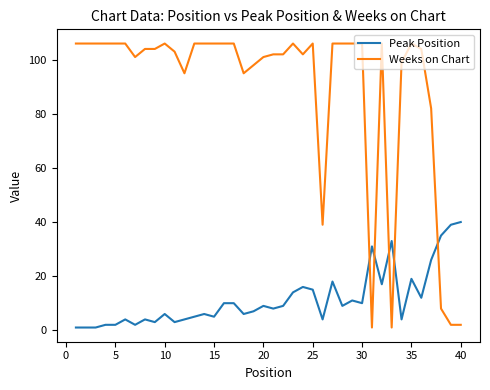

What is the difference between the maximum and minimum values in the Weeks on Chart series?

105